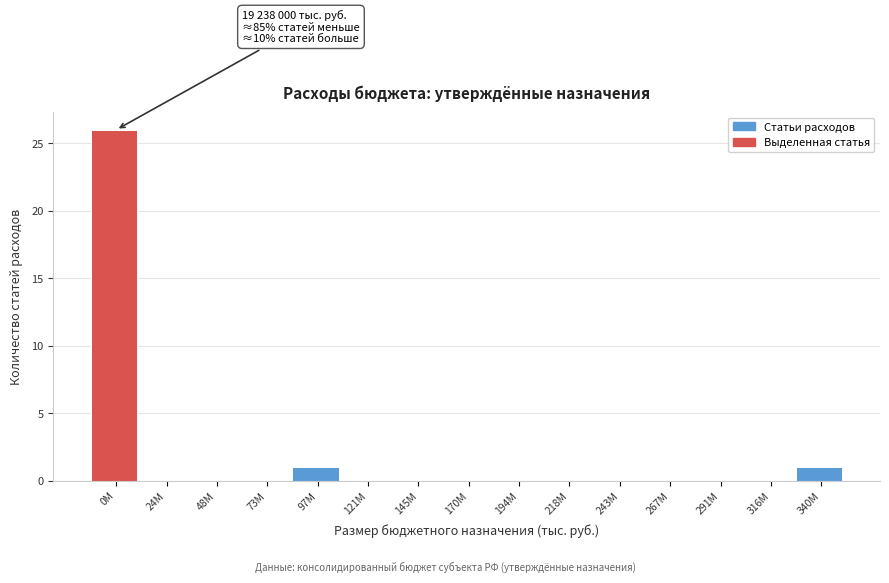

Reading right to left, what are all the values shown in this chart?

340M=1	316M=0	291M=0	267M=0	243M=0	218M=0	194M=0	170M=0	145M=0	121M=0	97M=1	73M=0	48M=0	24M=0	0M=26